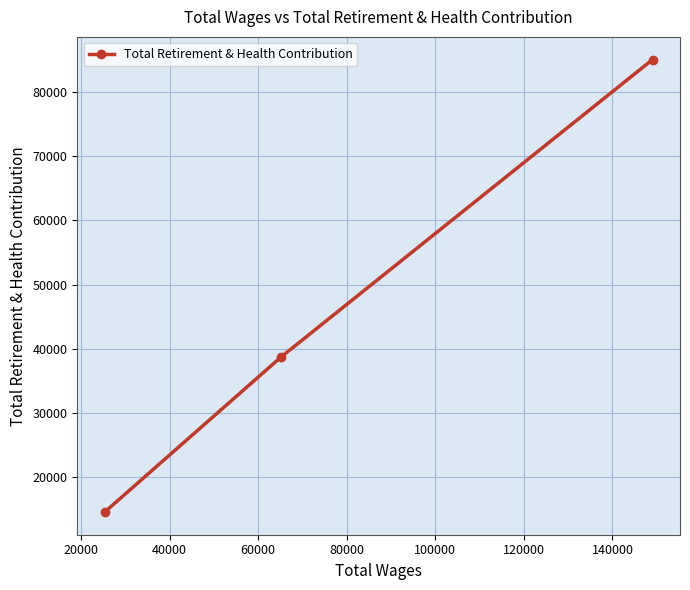

What is the greatest value displayed?

85043